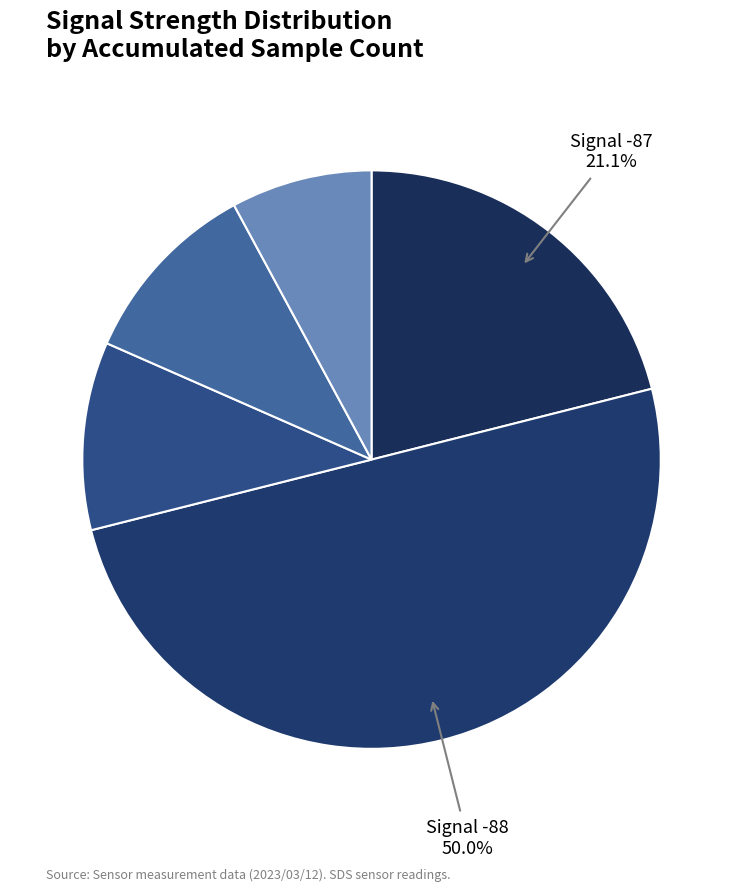

How many segments does this pie chart have?

5